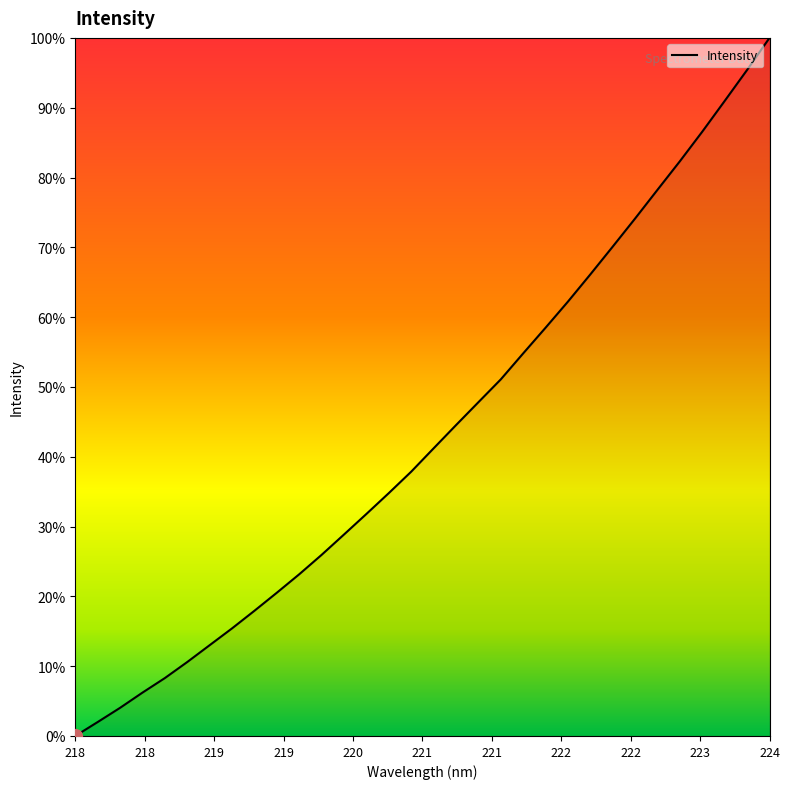

What is the maximum value shown in the chart?

100.0